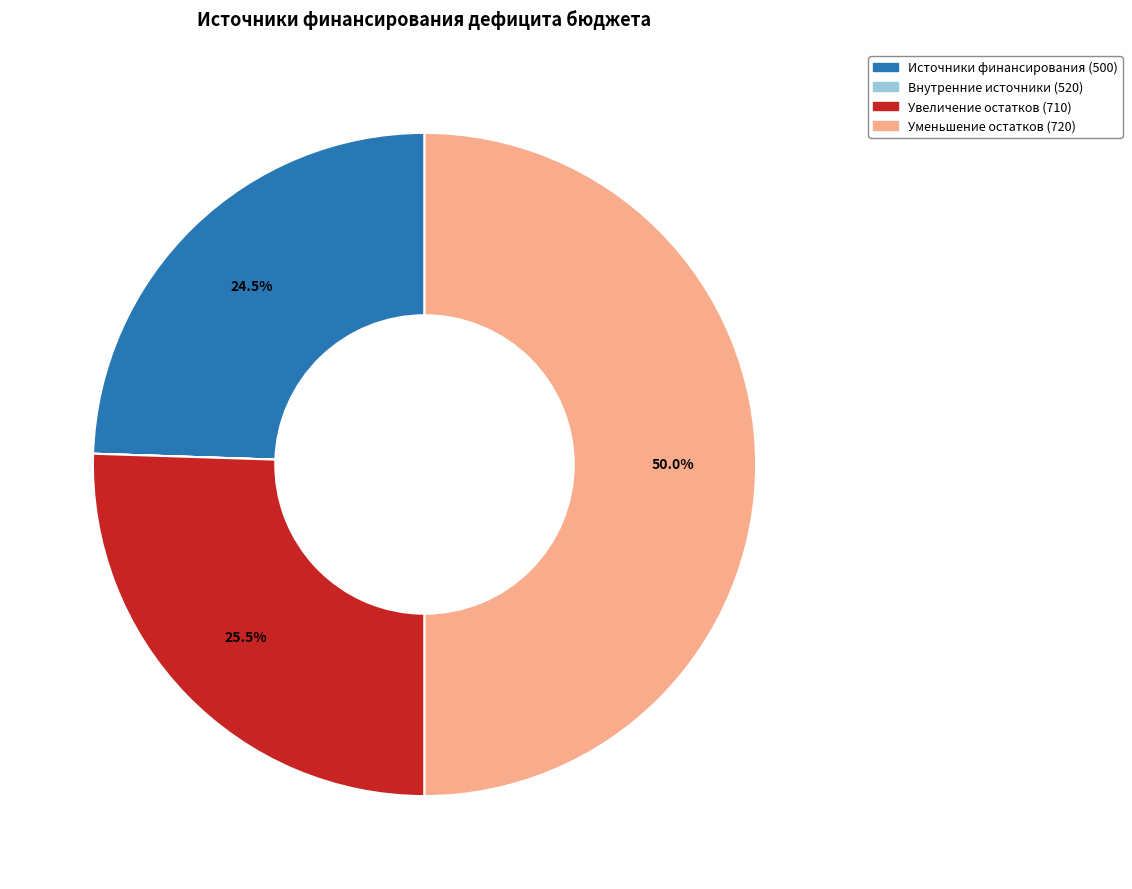

Count the number of slices in the pie.

4